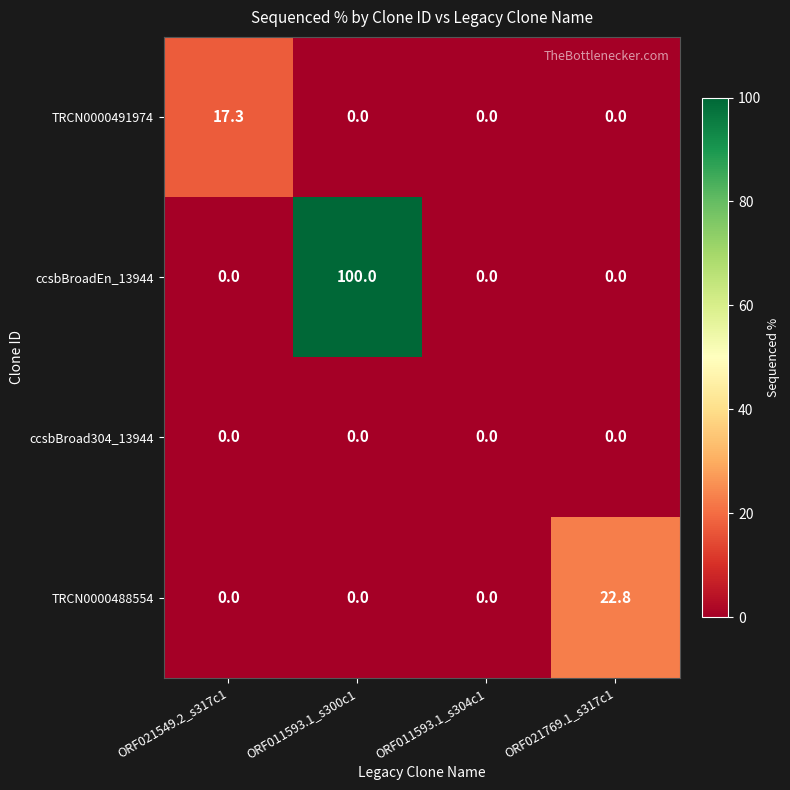

What is the spread (max minus min) of values at ORF011593.1_s300c1?

100.0